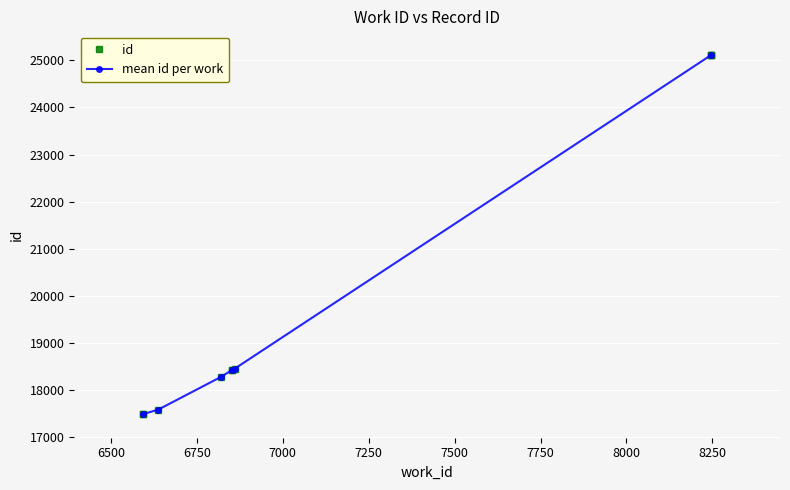

Is it true that the value at 6860 is 18459?

True